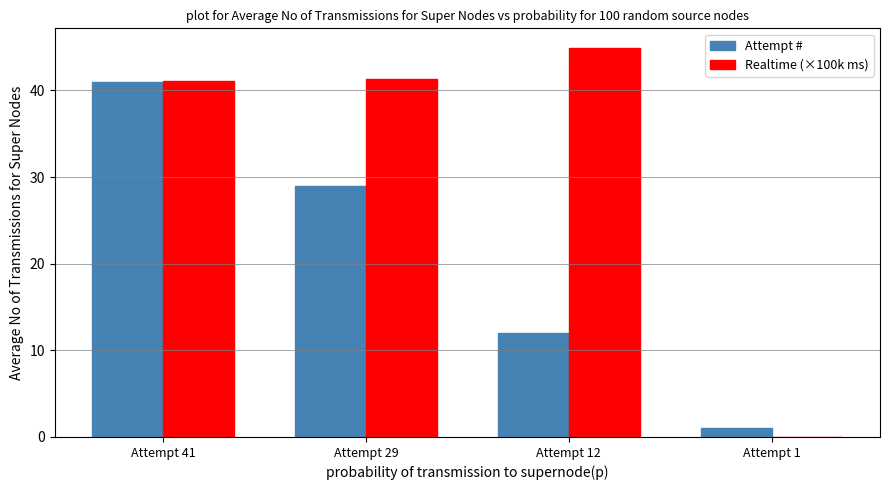

What are all the series names shown in the legend?

Attempt #, Realtime (×100k ms)